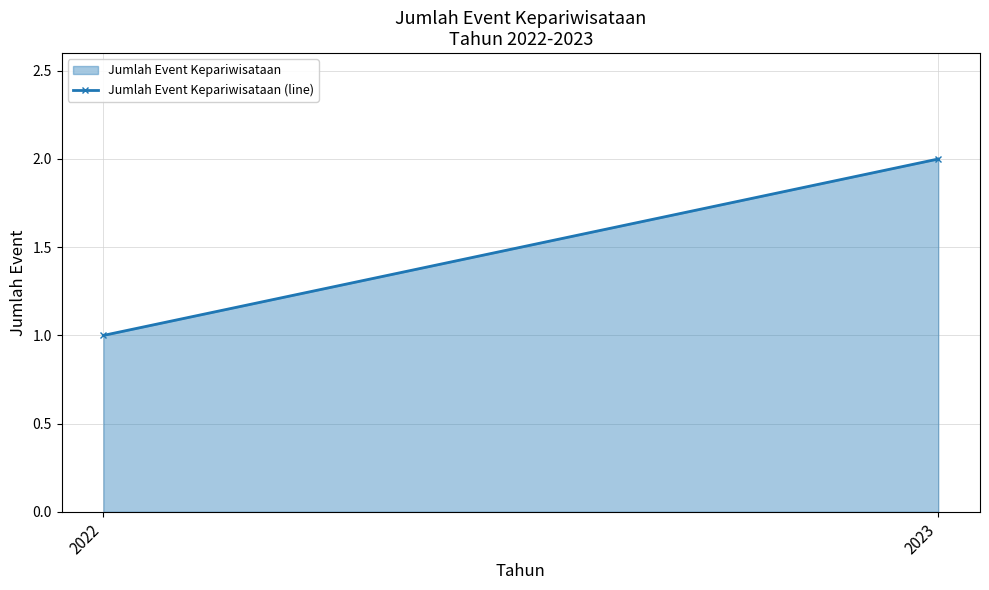

Count the number of categories in the chart.

2